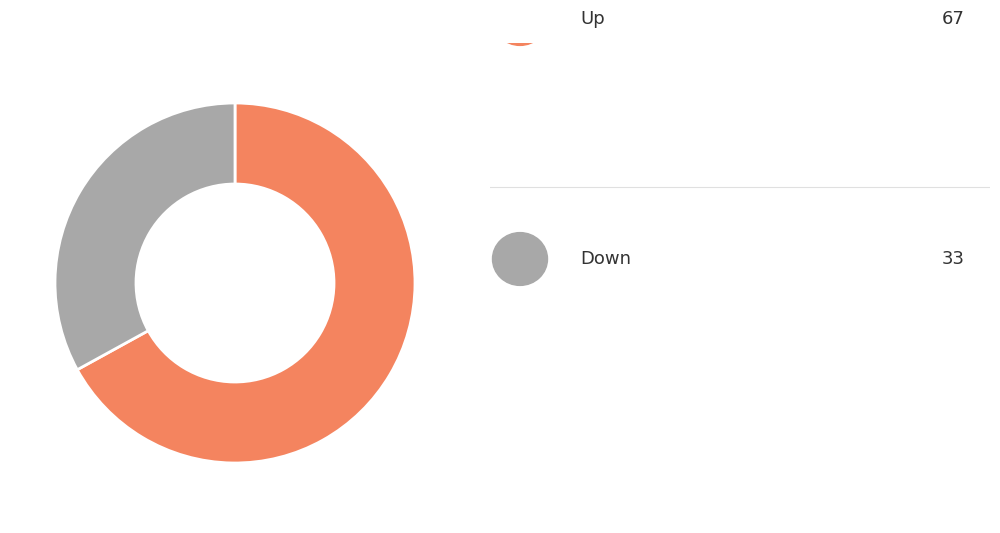

Is there a majority slice in this chart?

Yes